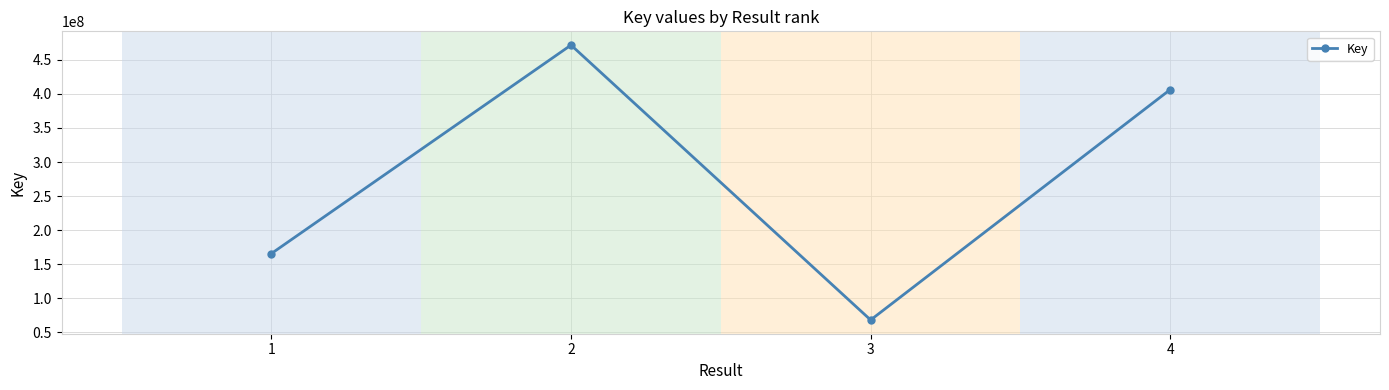

How many categories are shown in the chart?

4